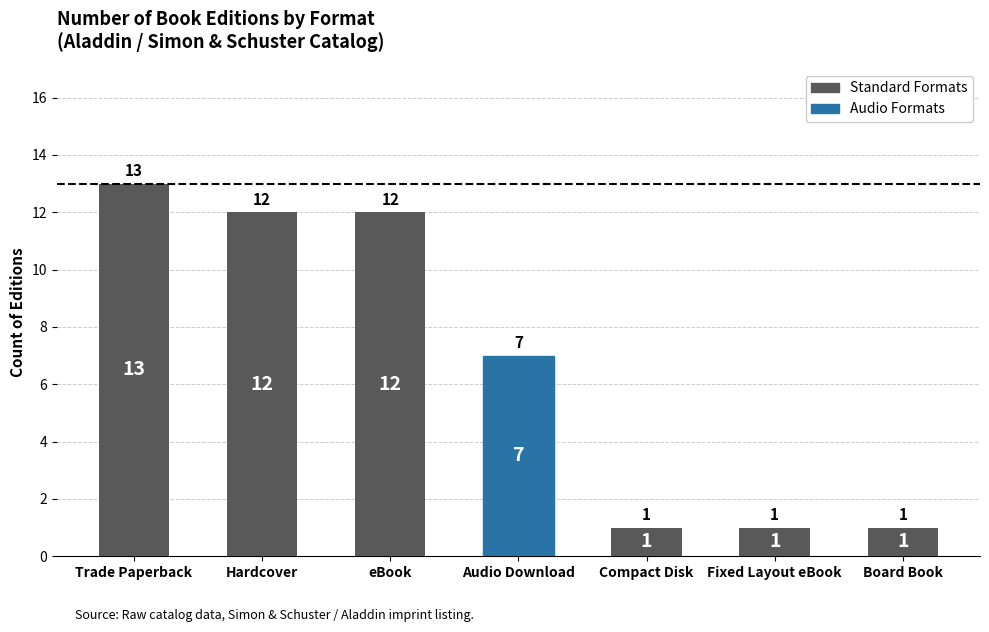

What is the change in value from eBook to Compact Disk?

-11